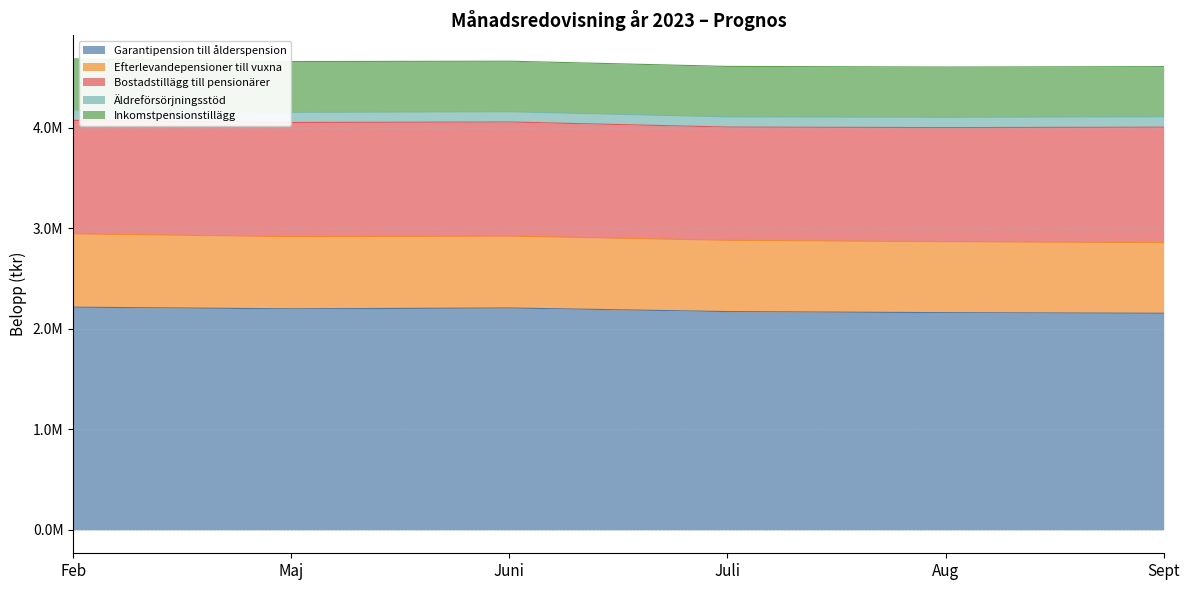

What is the difference between the second highest and second lowest values in the Efterlevandepensioner till vuxna series?

12237.0